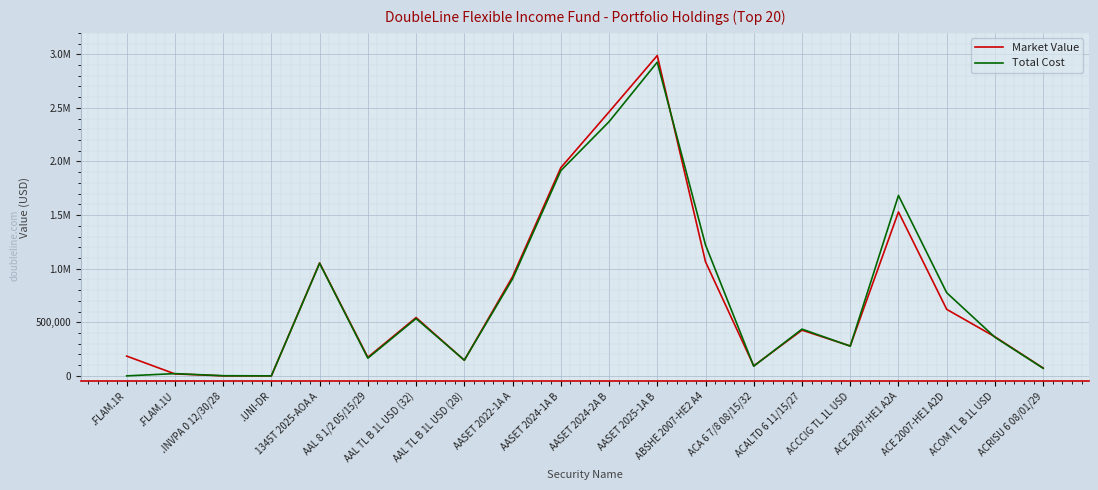

Is this an area chart (filled region under the line)?

No